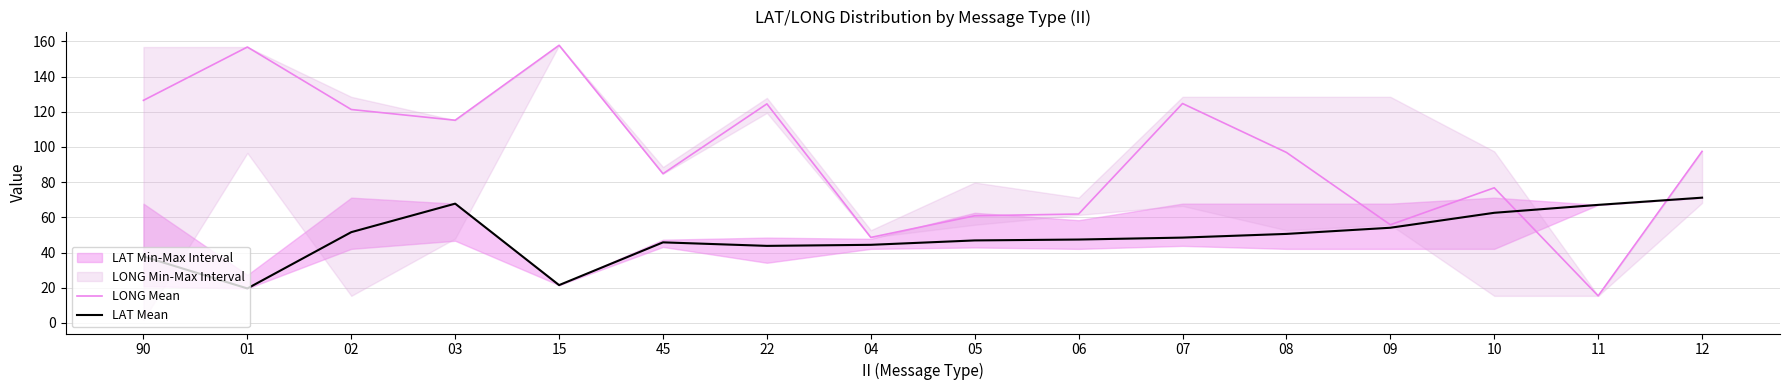

What is the label of the 16th point from the right?

90